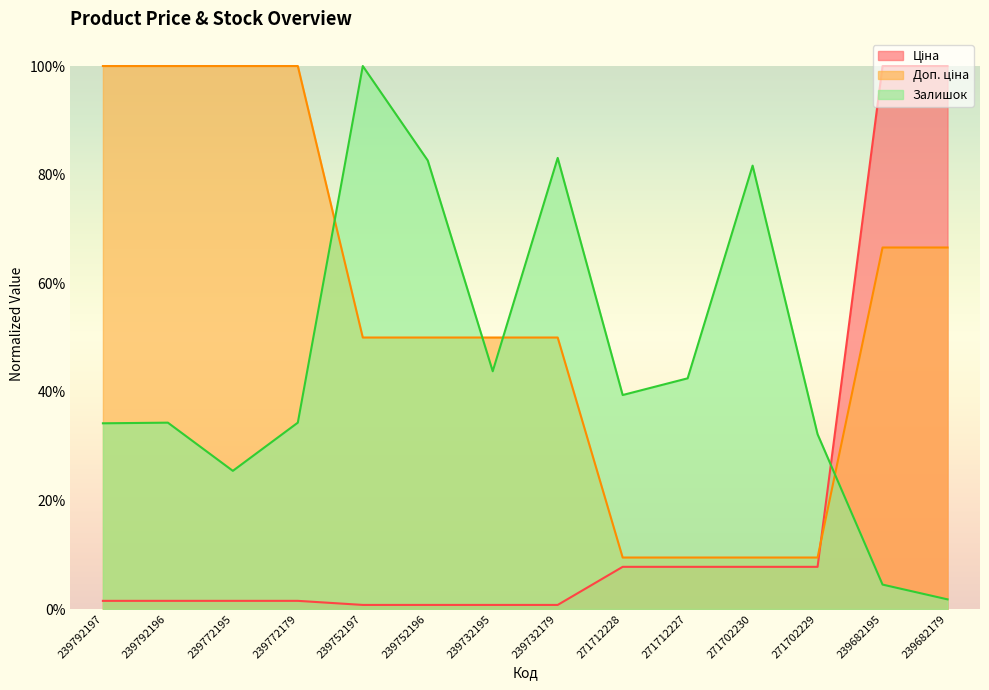

What position from the right is 271712227?

5